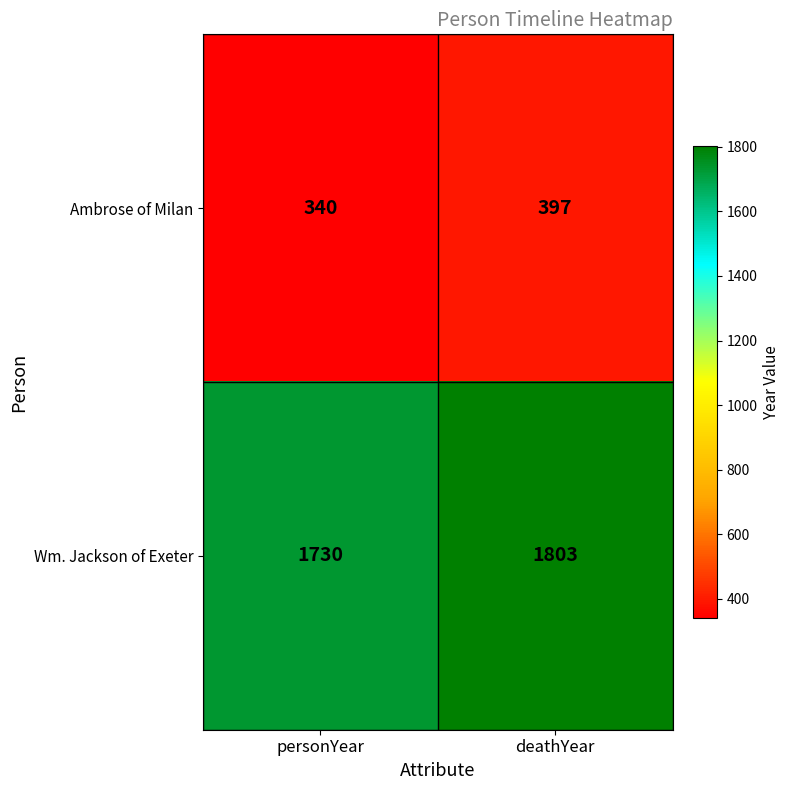

At which category is the sum across all series the highest?

deathYear